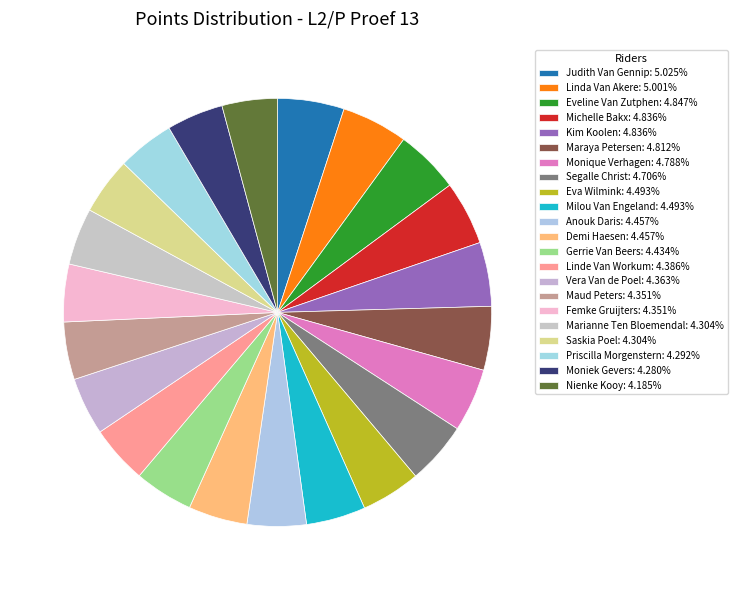

What portion of the pie excludes Demi Haesen?

95.5%